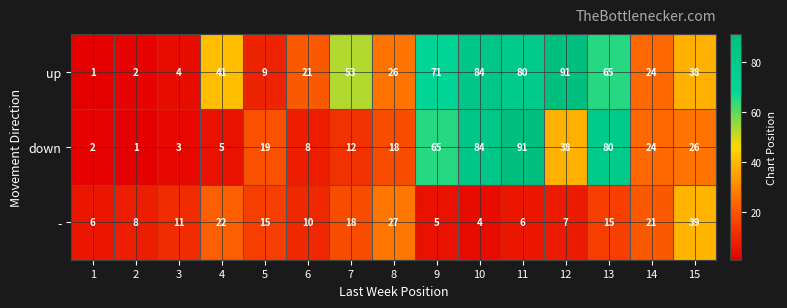

At which label does up first exceed 38?

4